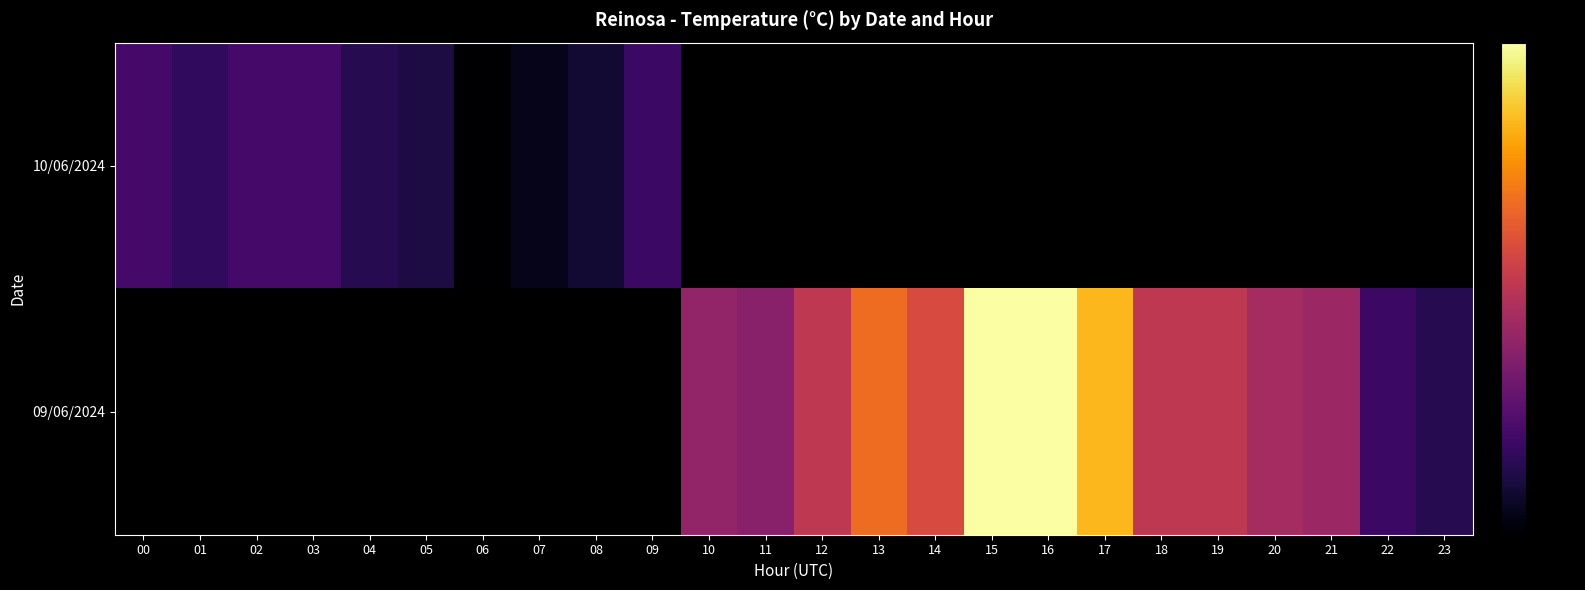

Count the number of categories in the chart.

24